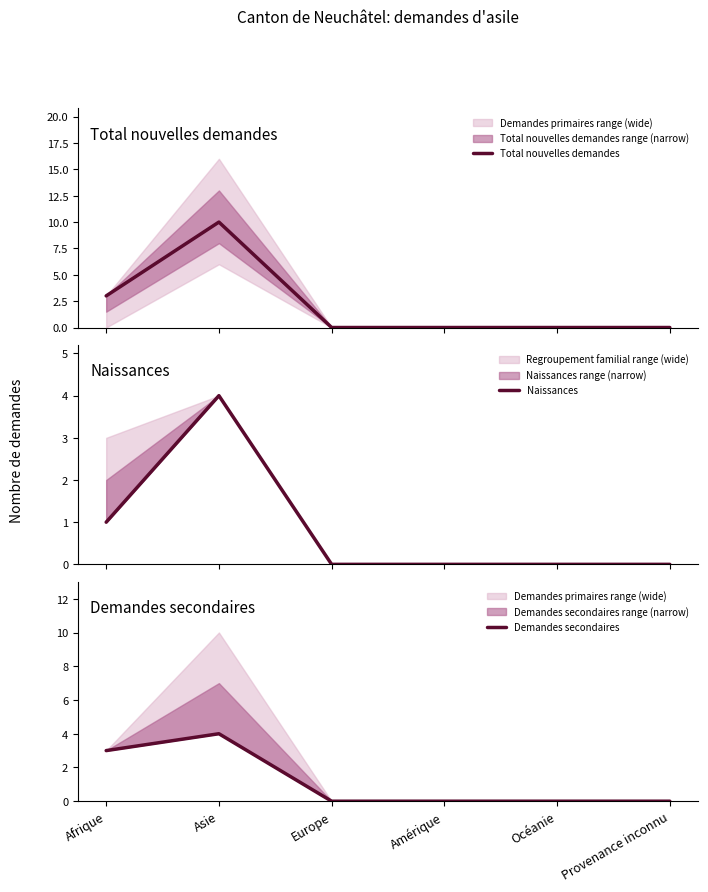

How many data points in Total nouvelles demandes are above 0?

2